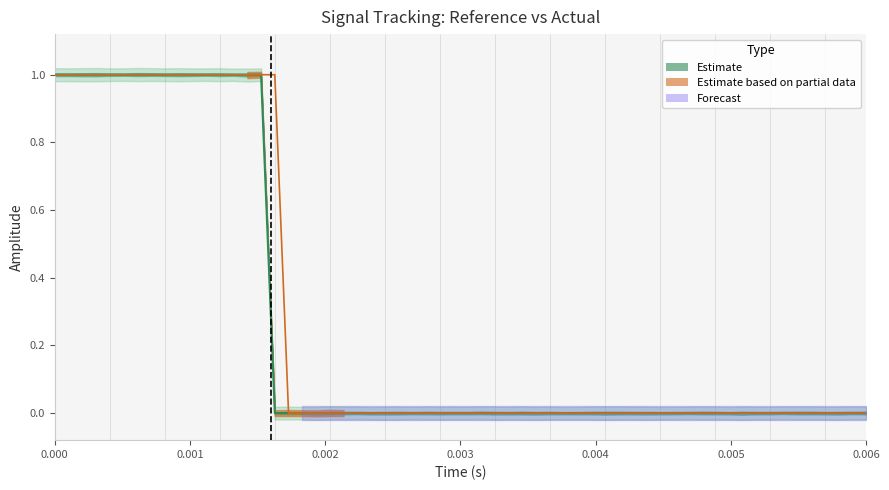

What is the maximum value shown in the chart?

1.0